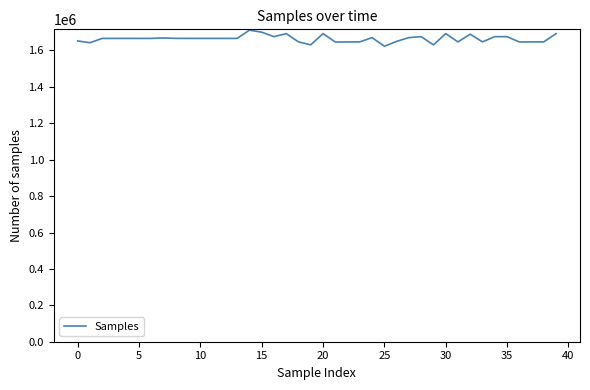

What is the difference between the maximum and minimum values?

88539